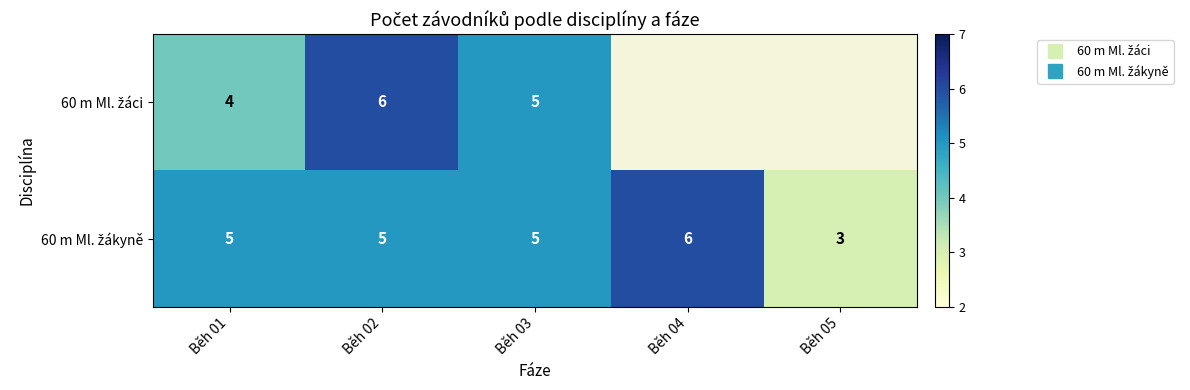

The 60 m Ml. žákyně series shows 1.2 at Běh 05. True or false?

False